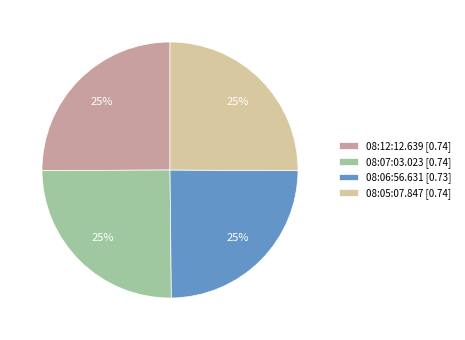

To the nearest percent, what is the combined percentage of 08:07:03.023 and 08:06:56.631?

50%